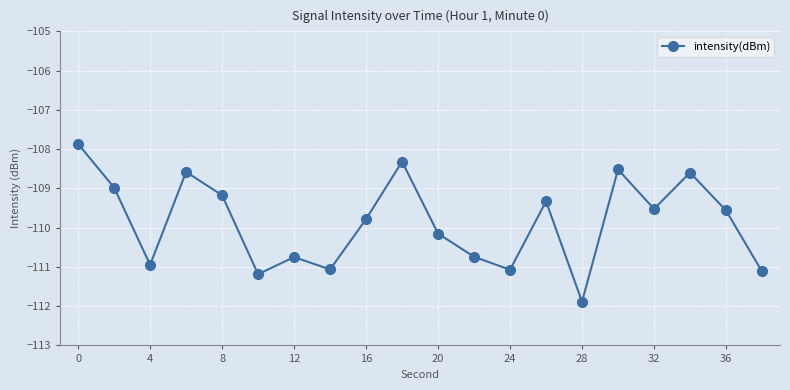

Does the chart have visible grid lines?

Yes